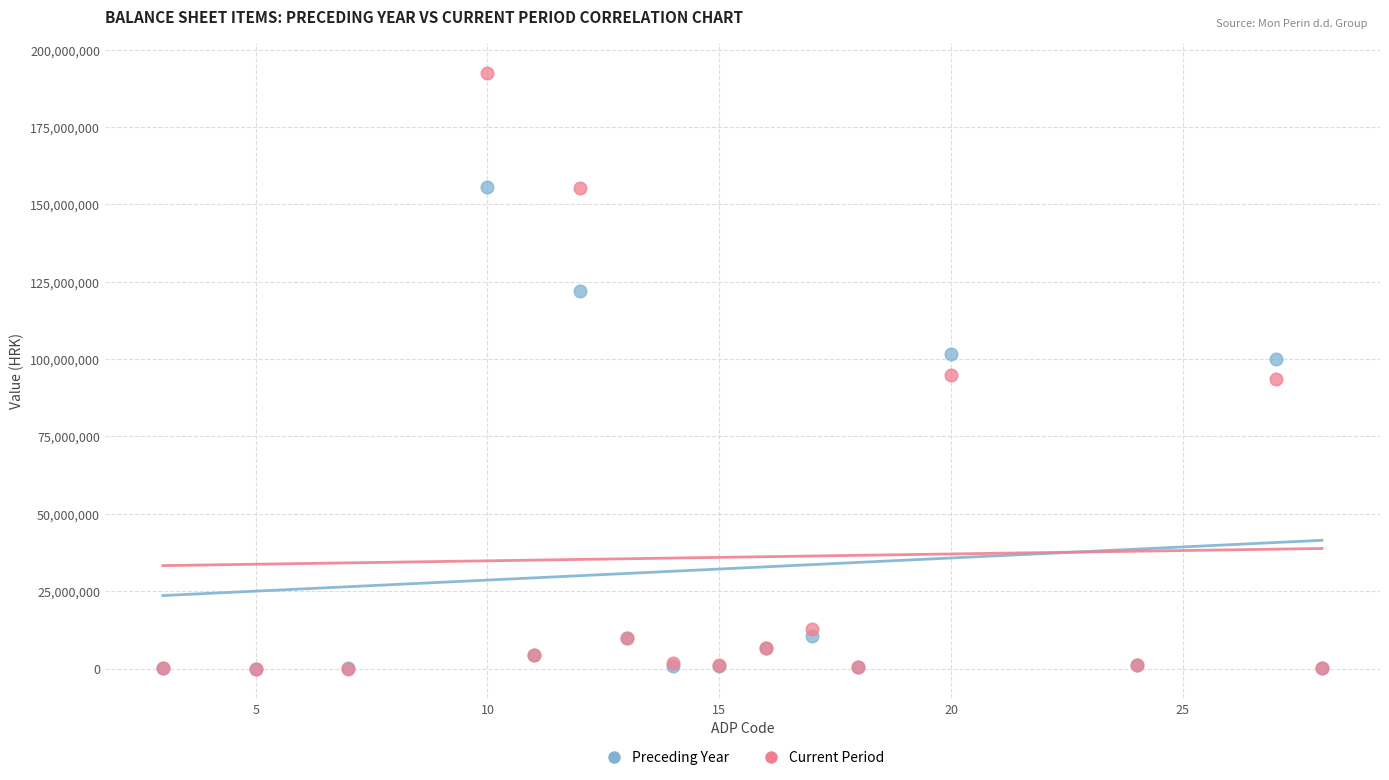

What are all the series names shown in the legend?

Preceding Year, Current Period